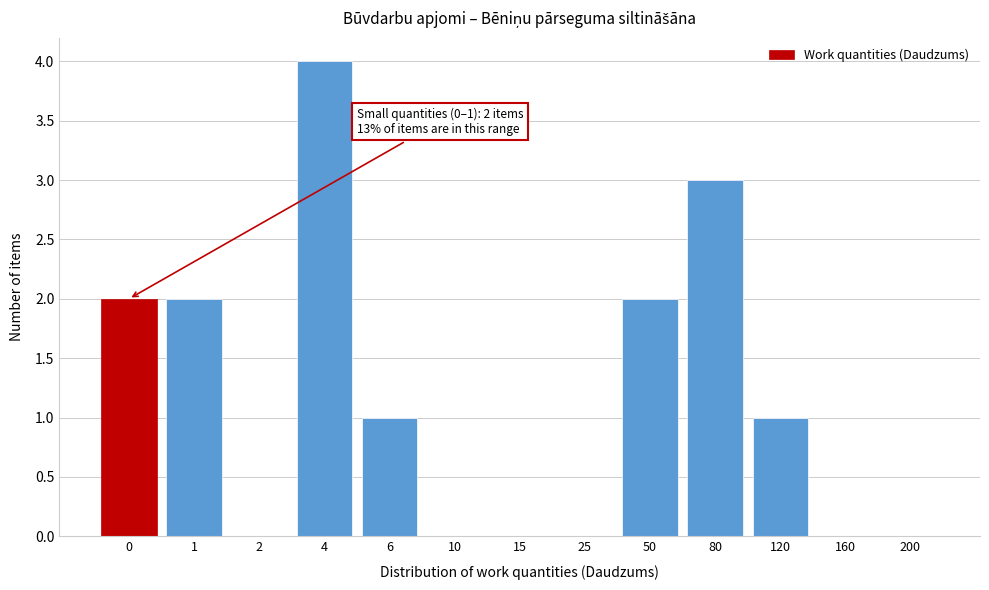

Reading left to right, what are all the values shown in this chart?

0=2	1=2	2=0	4=4	6=1	10=0	15=0	25=0	50=2	80=3	120=1	160=0	200=0